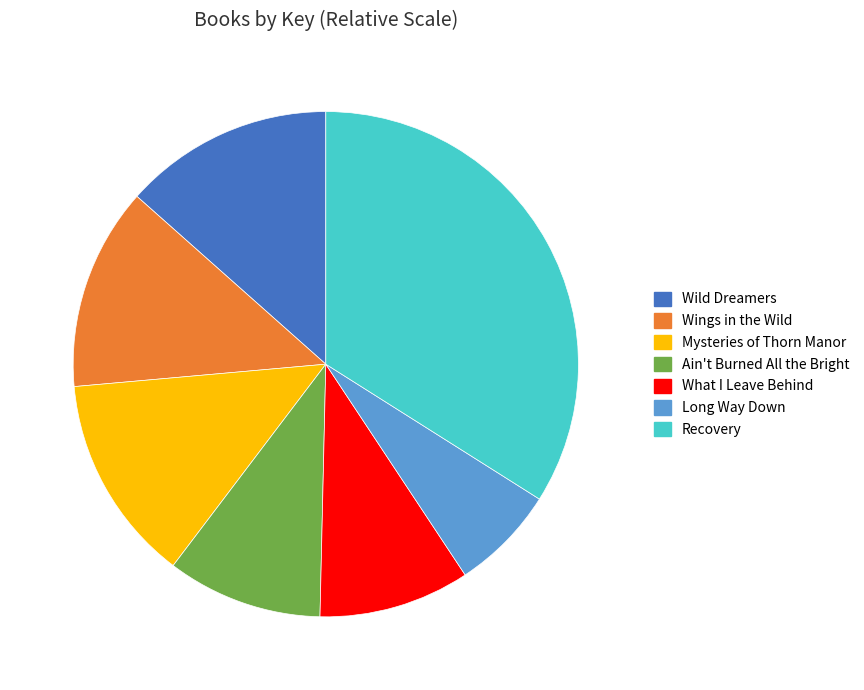

The Long Way Down slice represents 7% of the pie. True or false?

True